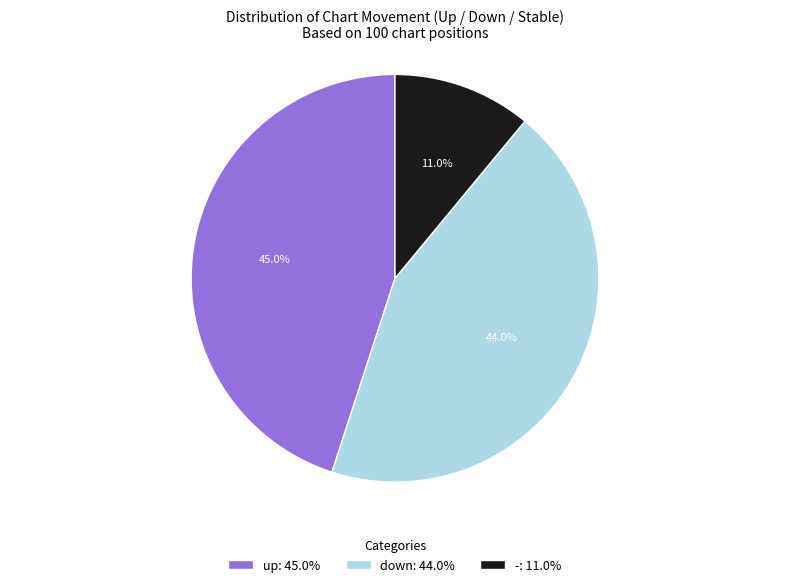

How many segments does this pie chart have?

3